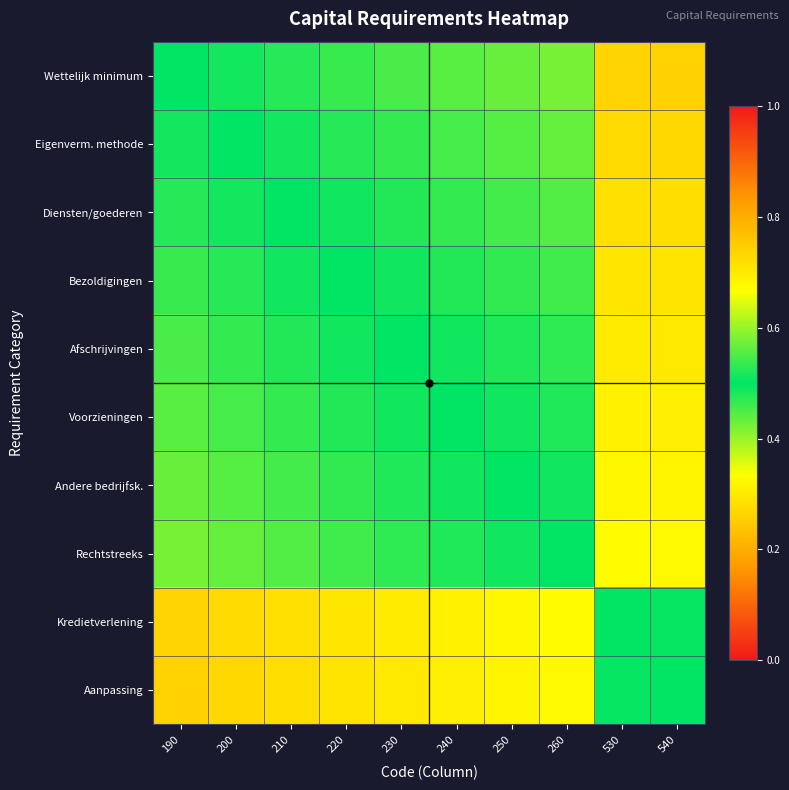

Reading right to left, transcribe all the data shown in this chart.

Wettelijk minimum: 540=0.3	530=0.3	260=0.4	250=0.4	240=0.4	230=0.5	220=0.5	210=0.5	200=0.5	190=0.5
Eigenverm. methode: 540=0.3	530=0.3	260=0.4	250=0.4	240=0.5	230=0.5	220=0.5	210=0.5	200=0.5	190=0.5
Diensten/goederen: 540=0.3	530=0.3	260=0.4	250=0.5	240=0.5	230=0.5	220=0.5	210=0.5	200=0.5	190=0.5
Bezoldigingen: 540=0.3	530=0.3	260=0.5	250=0.5	240=0.5	230=0.5	220=0.5	210=0.5	200=0.5	190=0.5
Afschrijvingen: 540=0.3	530=0.3	260=0.5	250=0.5	240=0.5	230=0.5	220=0.5	210=0.5	200=0.5	190=0.5
Voorzieningen: 540=0.3	530=0.3	260=0.5	250=0.5	240=0.5	230=0.5	220=0.5	210=0.5	200=0.5	190=0.6
Andere bedrijfsk.: 540=0.3	530=0.3	260=0.5	250=0.5	240=0.5	230=0.5	220=0.5	210=0.5	200=0.6	190=0.6
Rechtstreeks: 540=0.3	530=0.3	260=0.5	250=0.5	240=0.5	230=0.5	220=0.5	210=0.6	200=0.6	190=0.6
Kredietverlening: 540=0.5	530=0.5	260=0.7	250=0.7	240=0.7	230=0.7	220=0.7	210=0.7	200=0.7	190=0.7
Aanpassing: 540=0.5	530=0.5	260=0.7	250=0.7	240=0.7	230=0.7	220=0.7	210=0.7	200=0.7	190=0.7